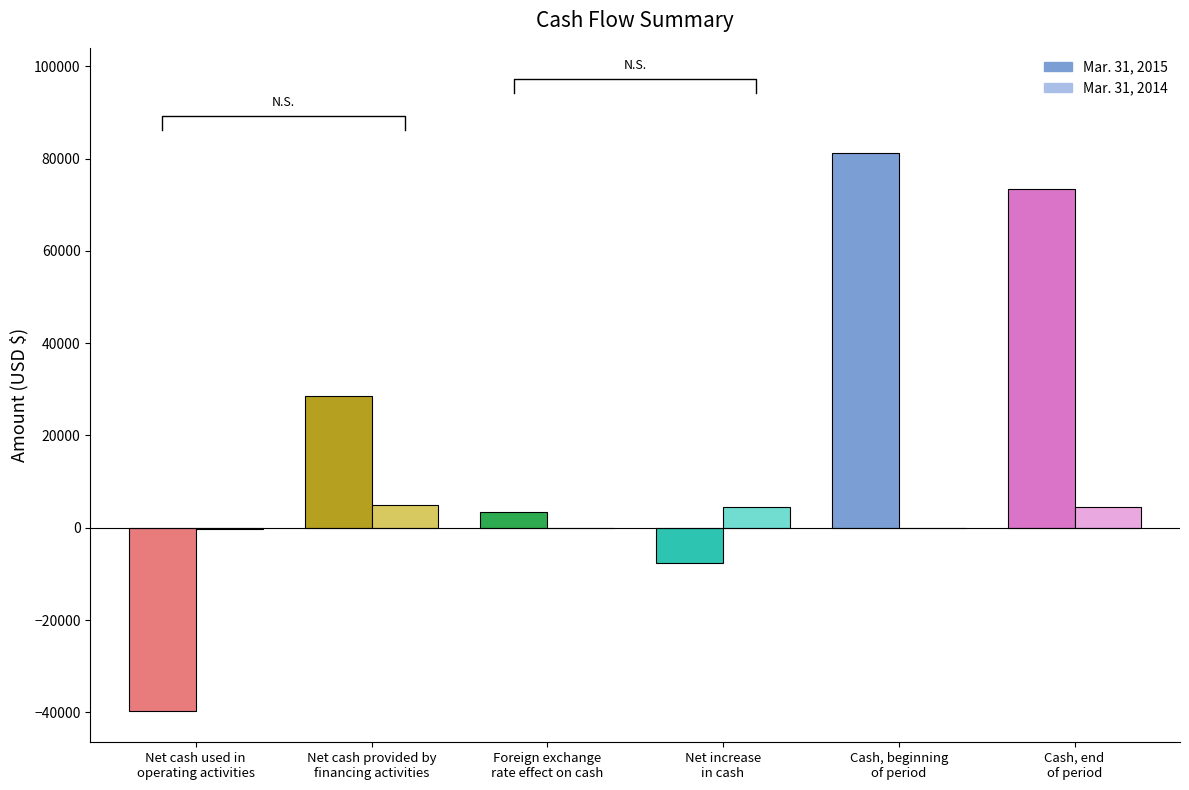

What is the label of the 6th bar from the left?

Cash, end
of period